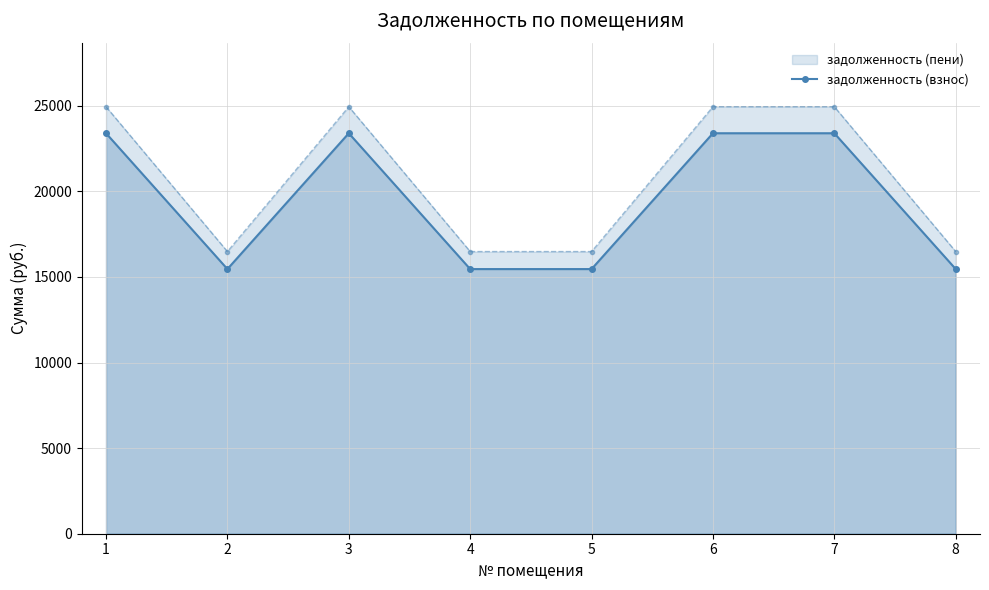

Reading right to left, extract all data points from this chart.

8=15459.4	7=23394.5	6=23394.5	5=15459.4	4=15459.4	3=23394.5	2=15459.4	1=23394.5